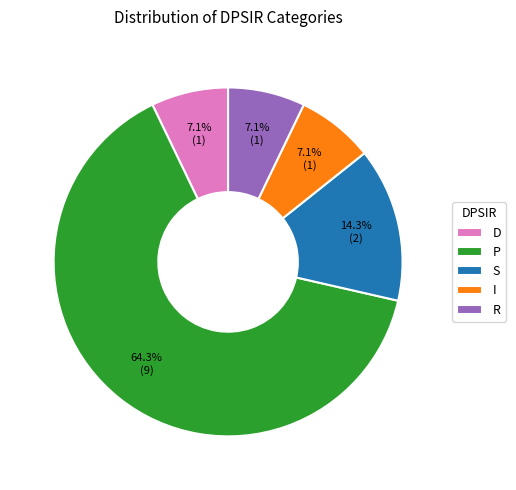

To the nearest percent, what is the combined percentage of R and D?

14%